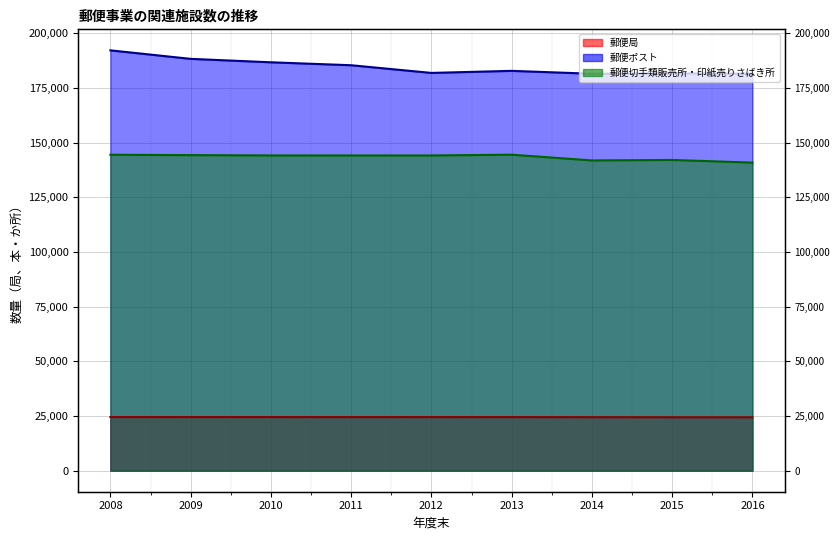

At 2008, list the series in order from smallest to largest.

郵便局, 郵便切手類販売所・印紙売りさばき所, 郵便ポスト